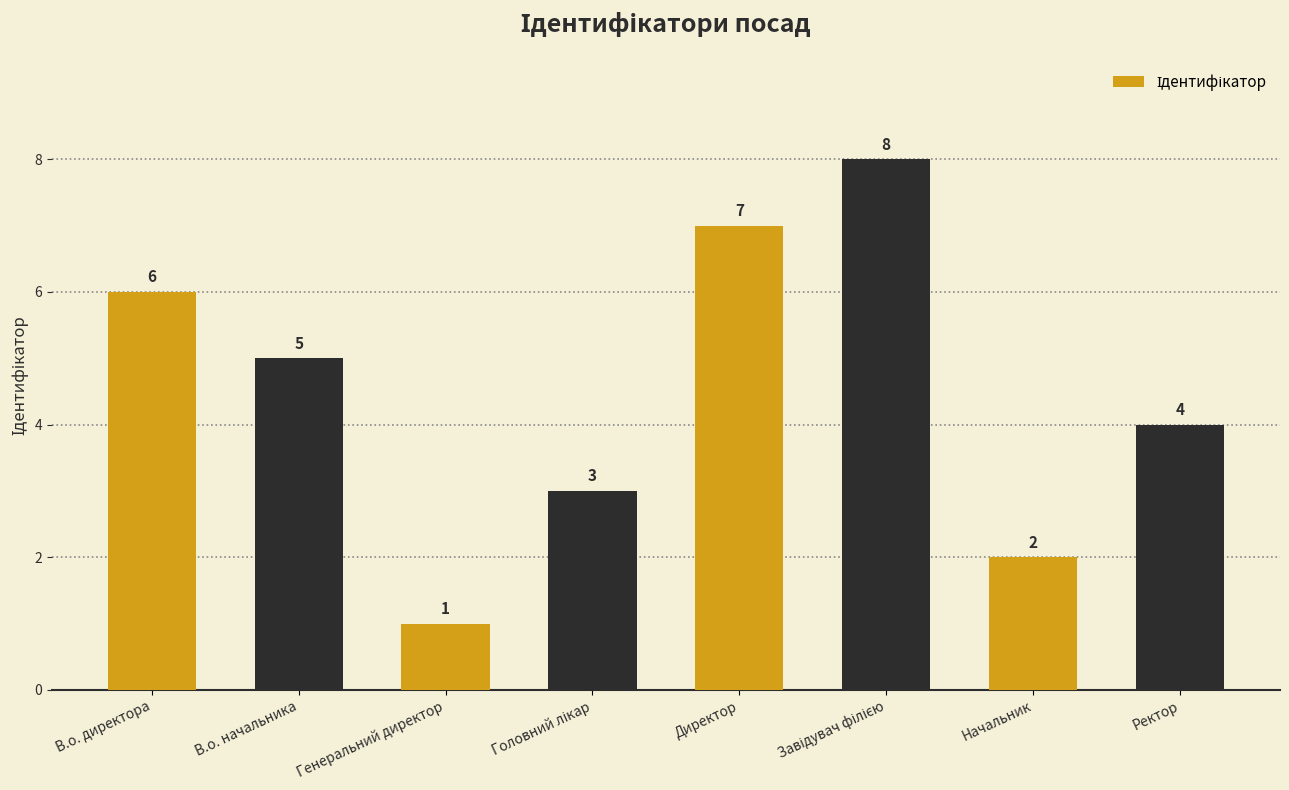

What is the label of the 6th bar from the right?

Генеральний директор